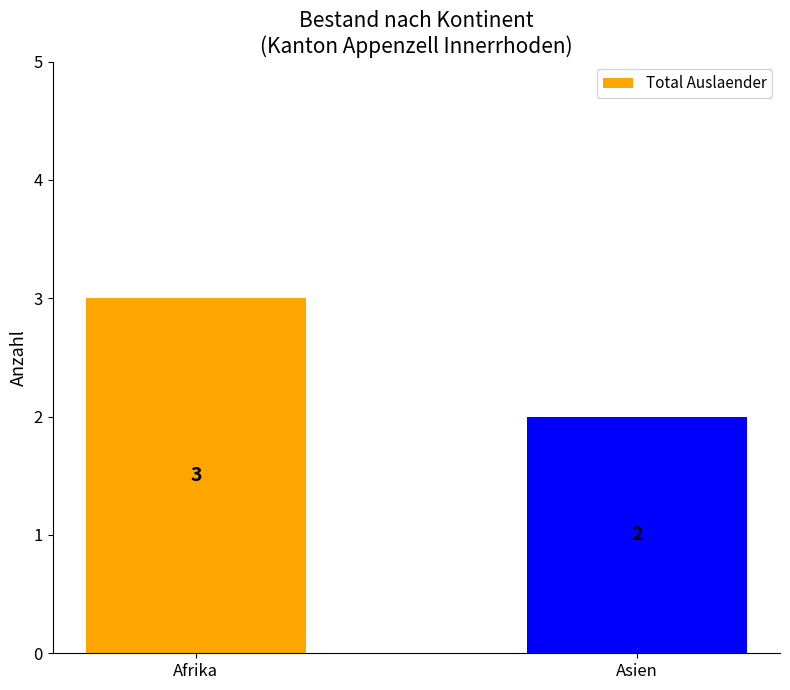

Rank the categories by value from highest to lowest.

Afrika, Asien